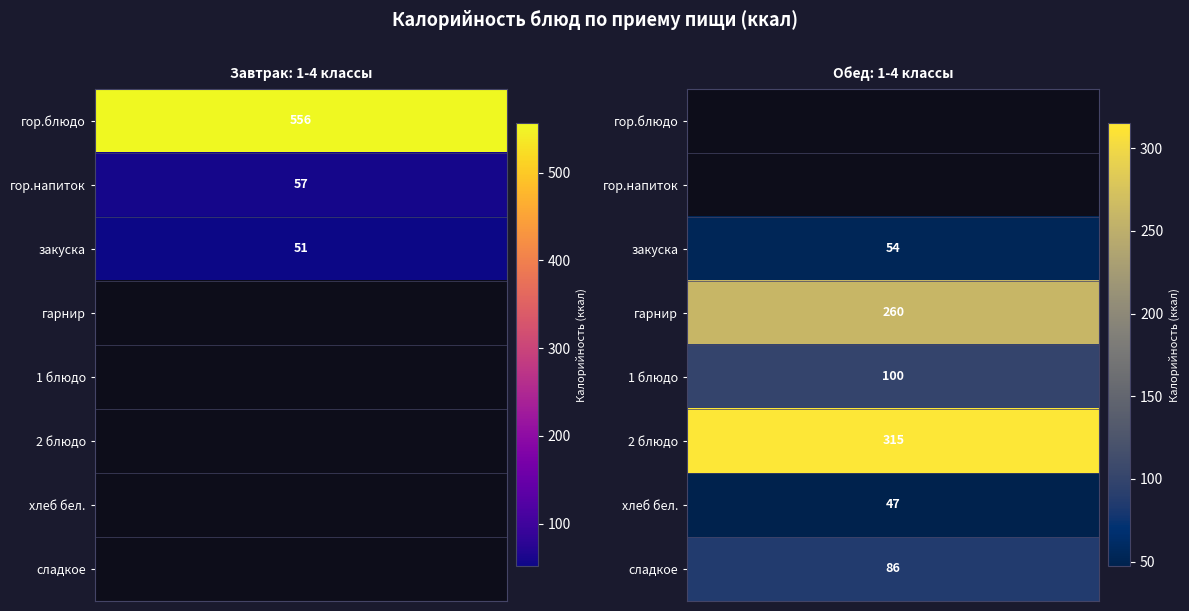

Reading right to left, extract all data points from this chart.

Завтрак: 1-4 классы: 0	0	0	0	0	51	57	556
Обед: 1-4 классы: 86	47	315	100	260	54	0	0